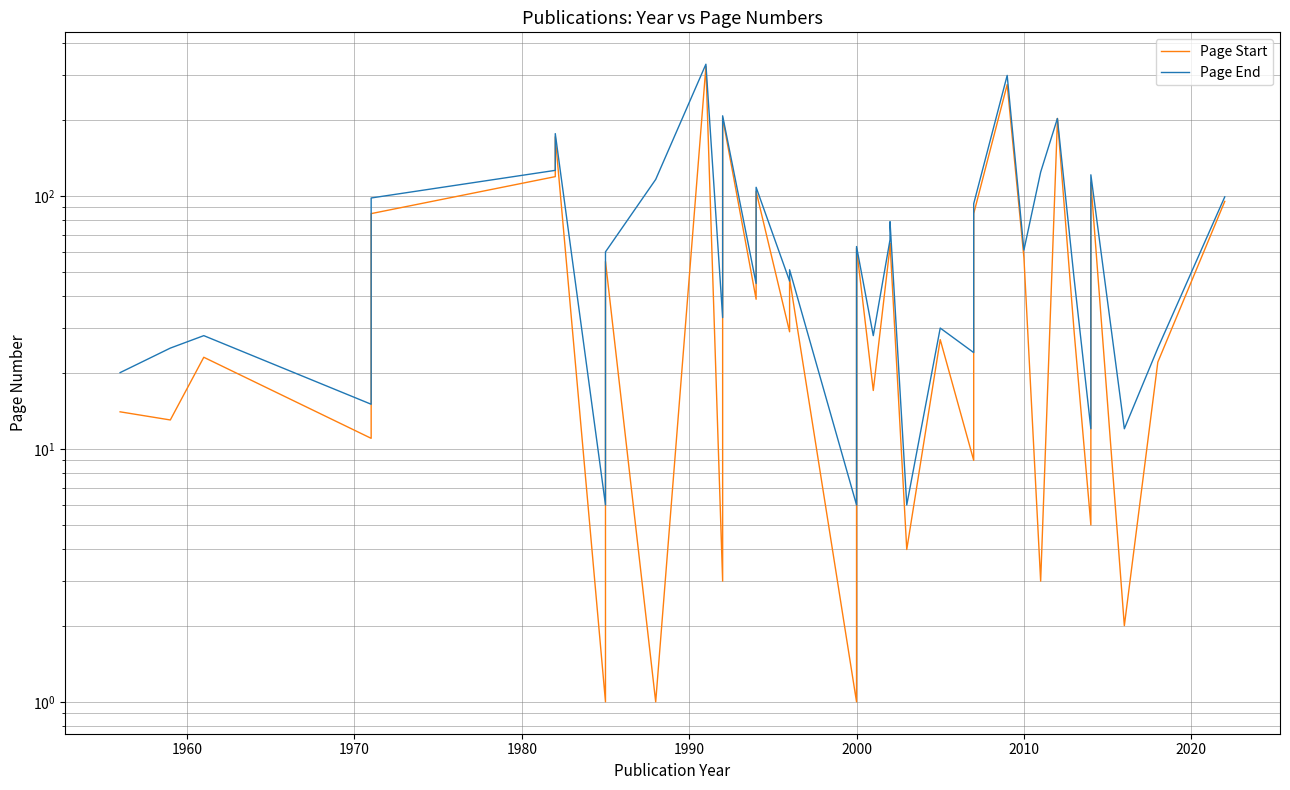

Reading left to right, list all the values displayed in this chart.

Page Start: 14	13	23	11	85	119	171	1	55	1	324	3	203	39	104	29	47	1	62	17	63	65	4	27	9	85	275	57	3	197	202	29	5	113	2	22	95
Page End: 20	25	28	15	98	126	176	6	60	116	331	33	207	45	108	46	51	6	63	28	67	79	6	30	24	93	299	61	124	202	202	47	12	121	12	25	99